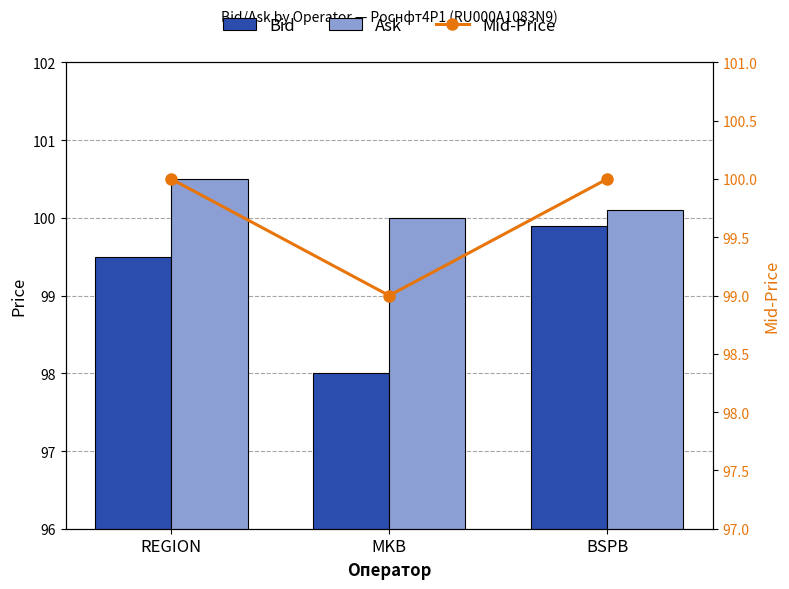

Reading left to right, extract all data points from this chart.

Bid: 99.5	98.0	99.9
Ask: 100.5	100.0	100.1
Mid-Price: 100.0	99.0	100.0